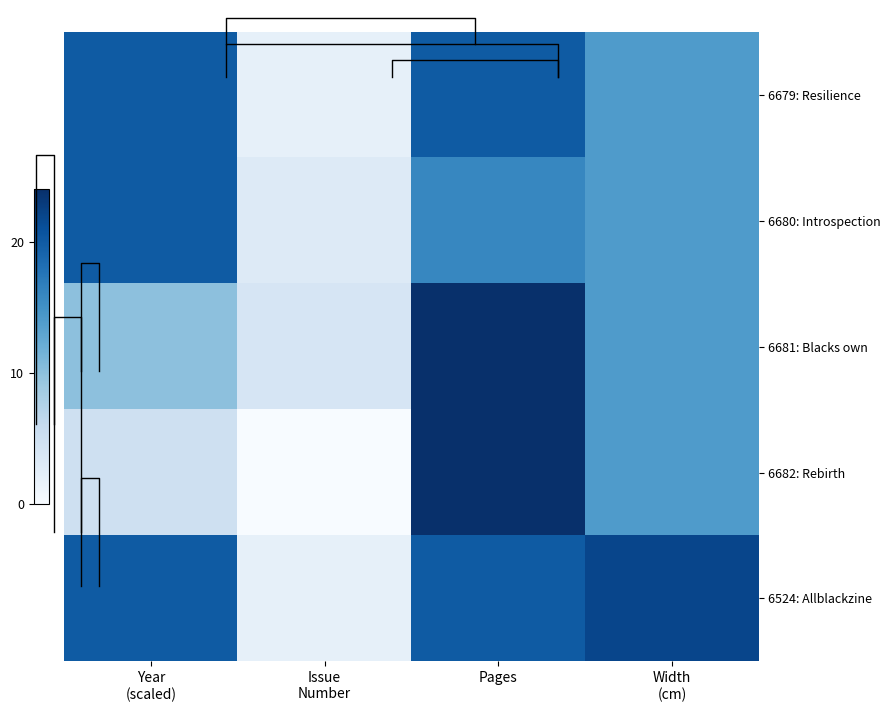

Which category has the lowest value in the 6524: Allblackzine series?

Issue Number